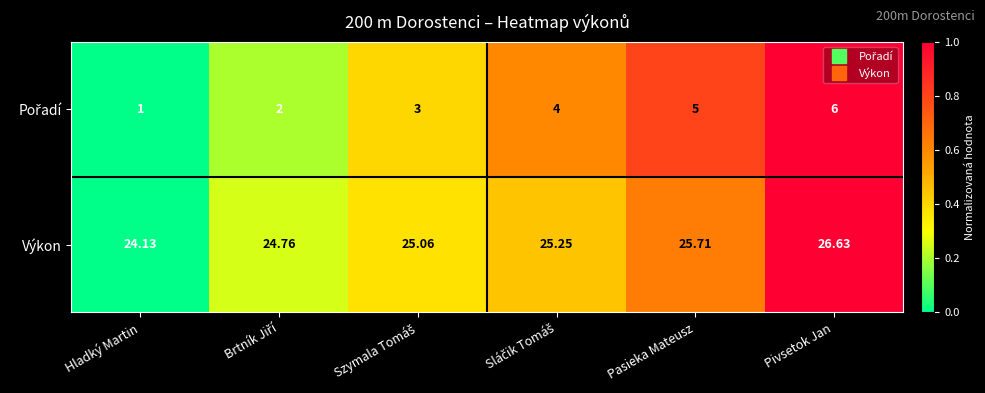

At which category is the sum across all series the highest?

Pivsetok Jan